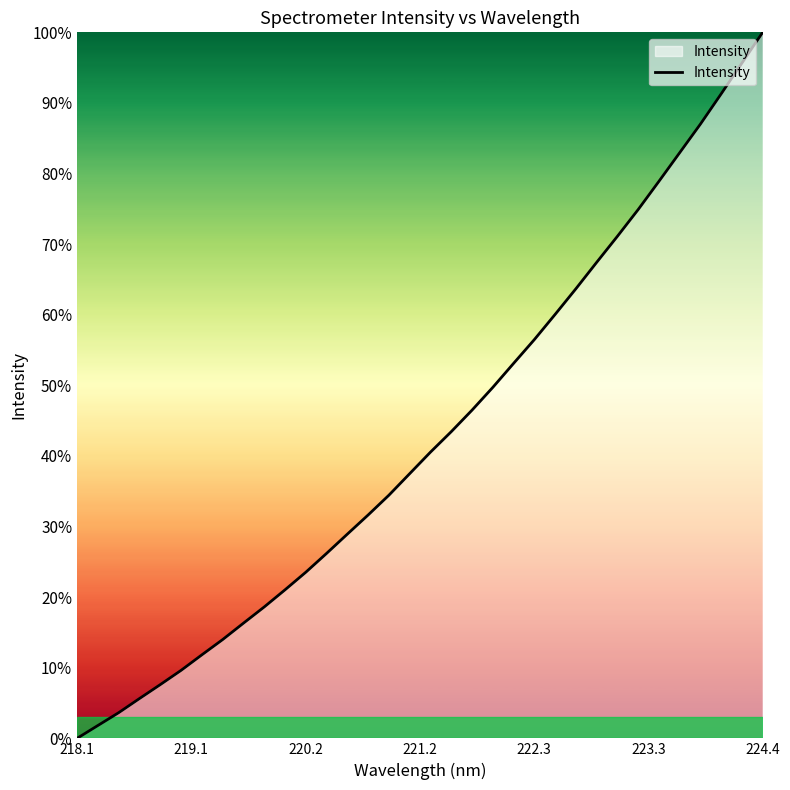

What is the greatest value displayed?

100.0